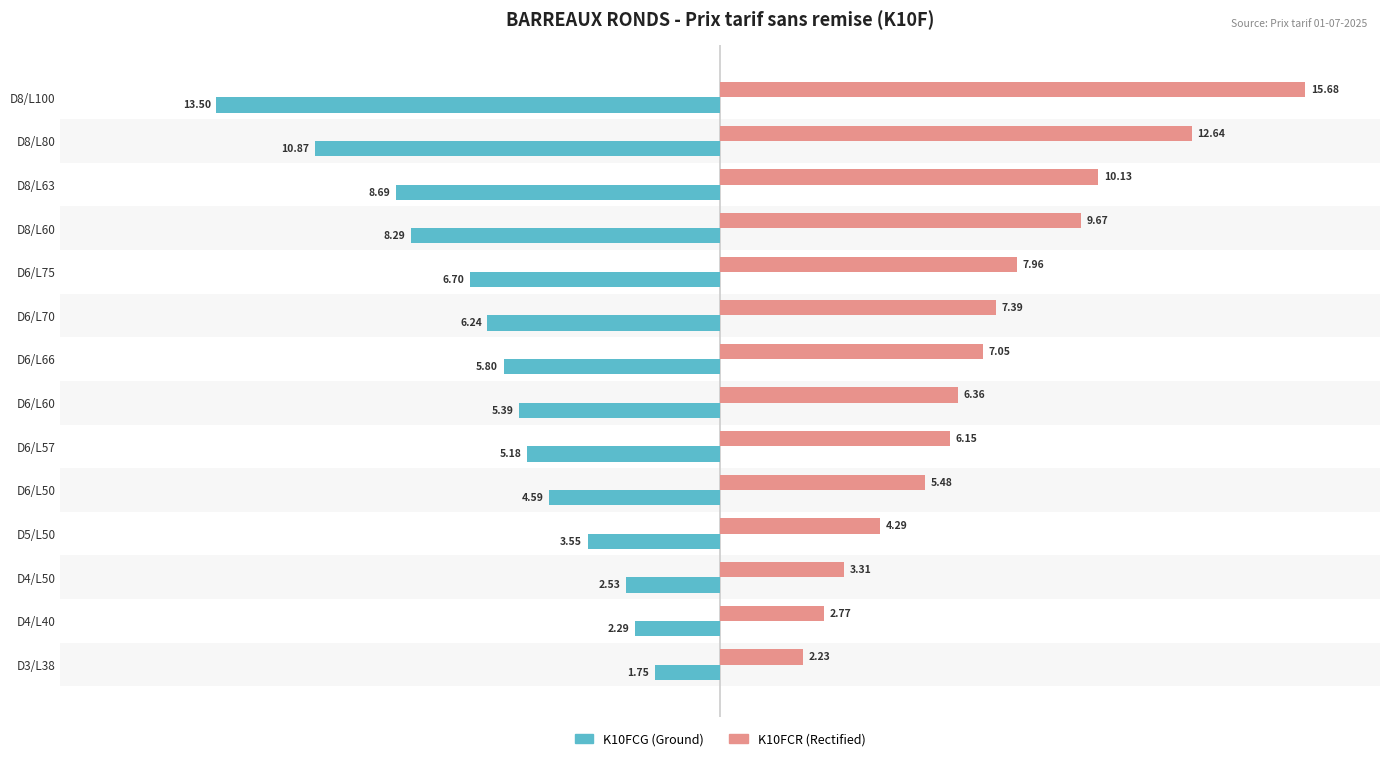

Which series has the largest range (max minus min)?

K10FCR (Rectified)